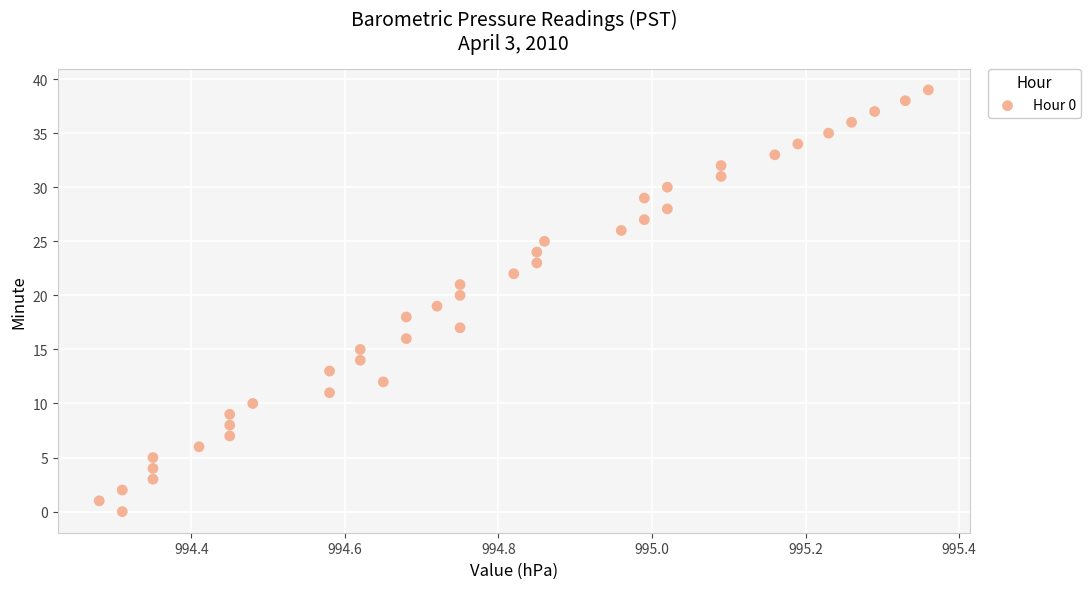

What is the range of Y values (max minus min)?

39